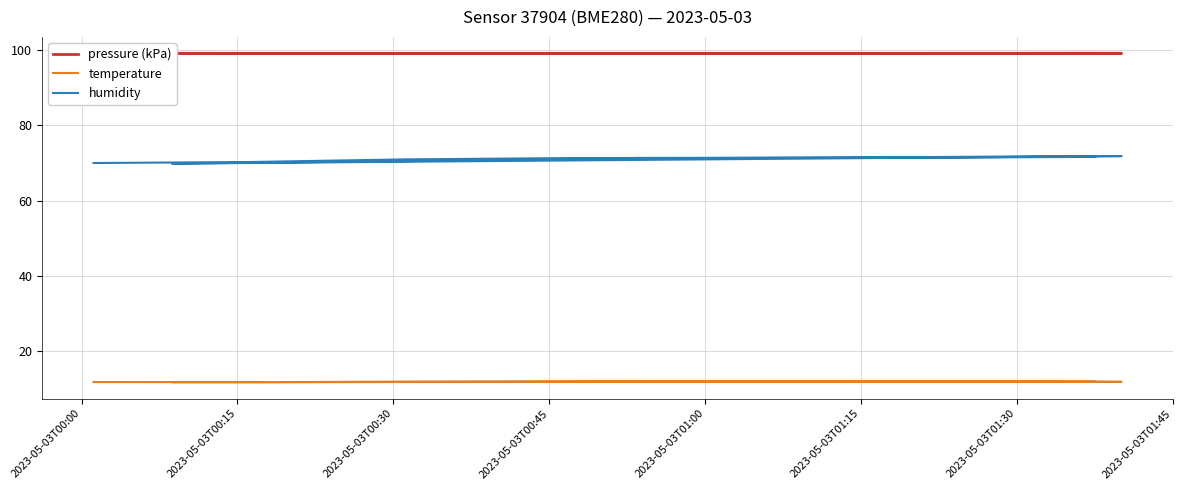

Reading right to left, transcribe all the data shown in this chart.

pressure (kPa): 99.1	99.1	99.1	99.1	99.1	99.1	99.1	99.2	99.1	99.1	99.1	99.1	99.1	99.1	99.2
temperature: 11.8	11.8	11.9	11.9	11.8	11.8	11.7	11.8	11.9	11.9	11.9	11.9	11.8	11.7	11.8
humidity: 71.6	71.5	71.4	71.3	70.7	70.3	69.8	71.8	71.8	71.5	71.3	71.3	71.0	70.3	70.0